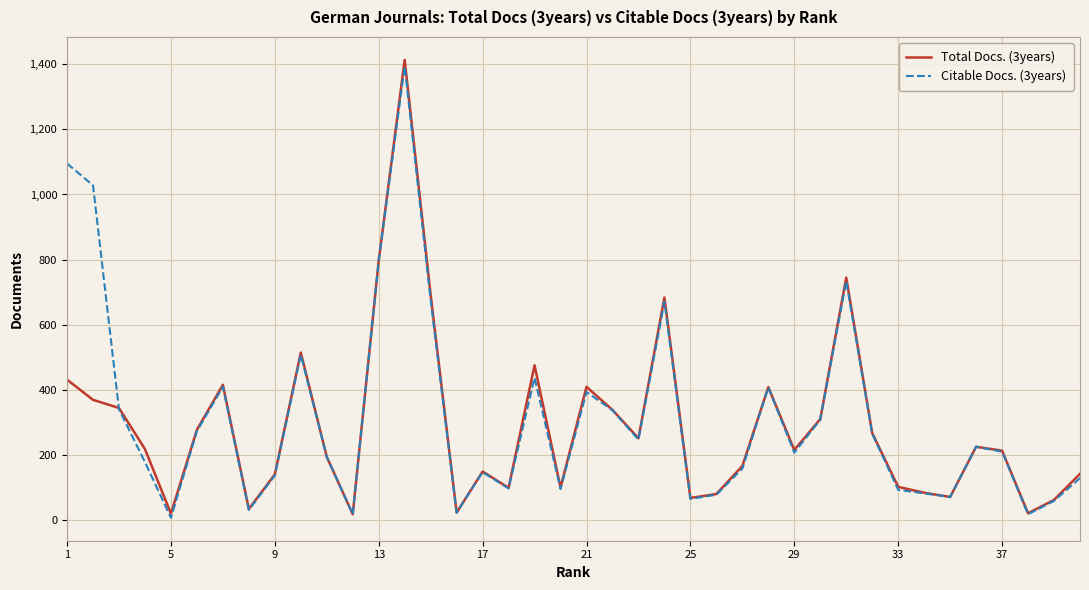

Which series has the largest range (max minus min)?

Total Docs. (3years)